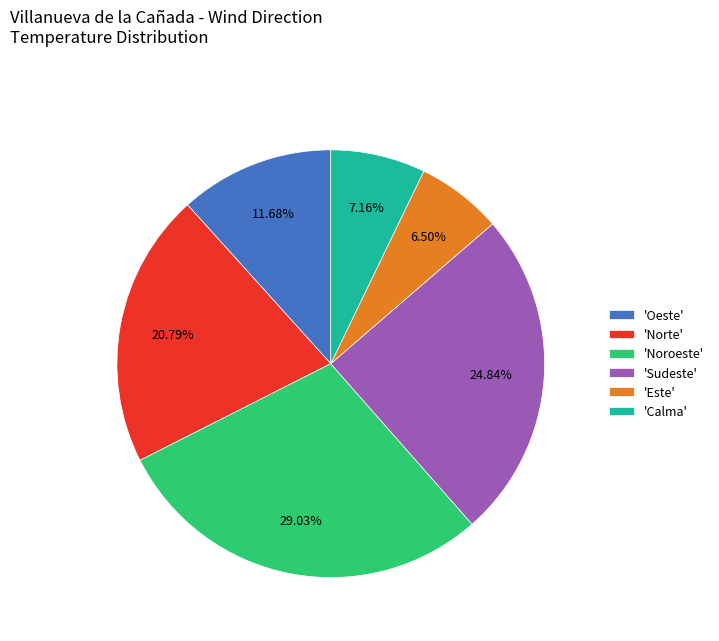

Which has a higher value, 'Calma' or 'Sudeste'?

'Sudeste'